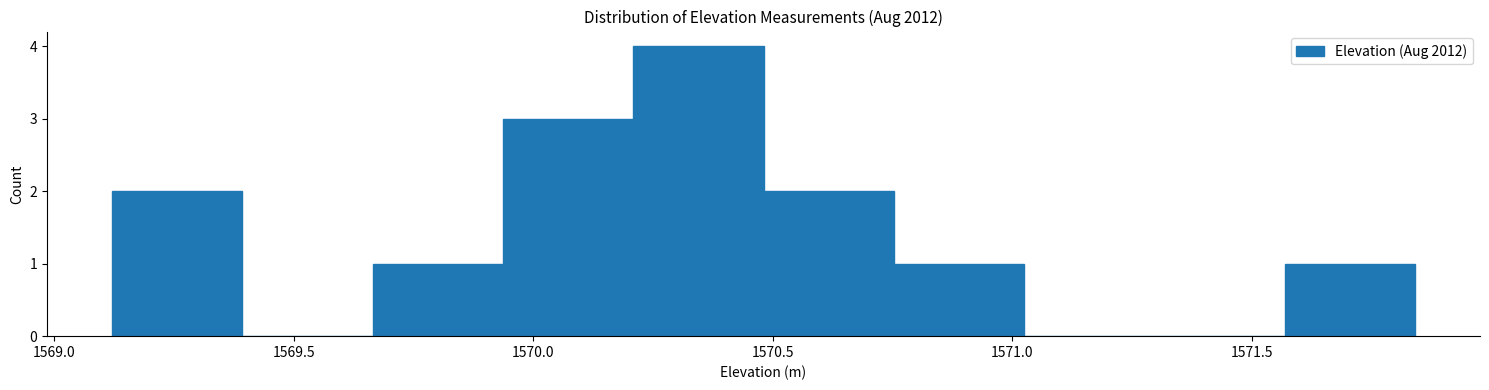

How tall is the bar that spans 1569.10 to 1569.40 on the x-axis? Neither the bar edges nor the heights are printed on the chart, so give them approximately, as read against the axes.

2